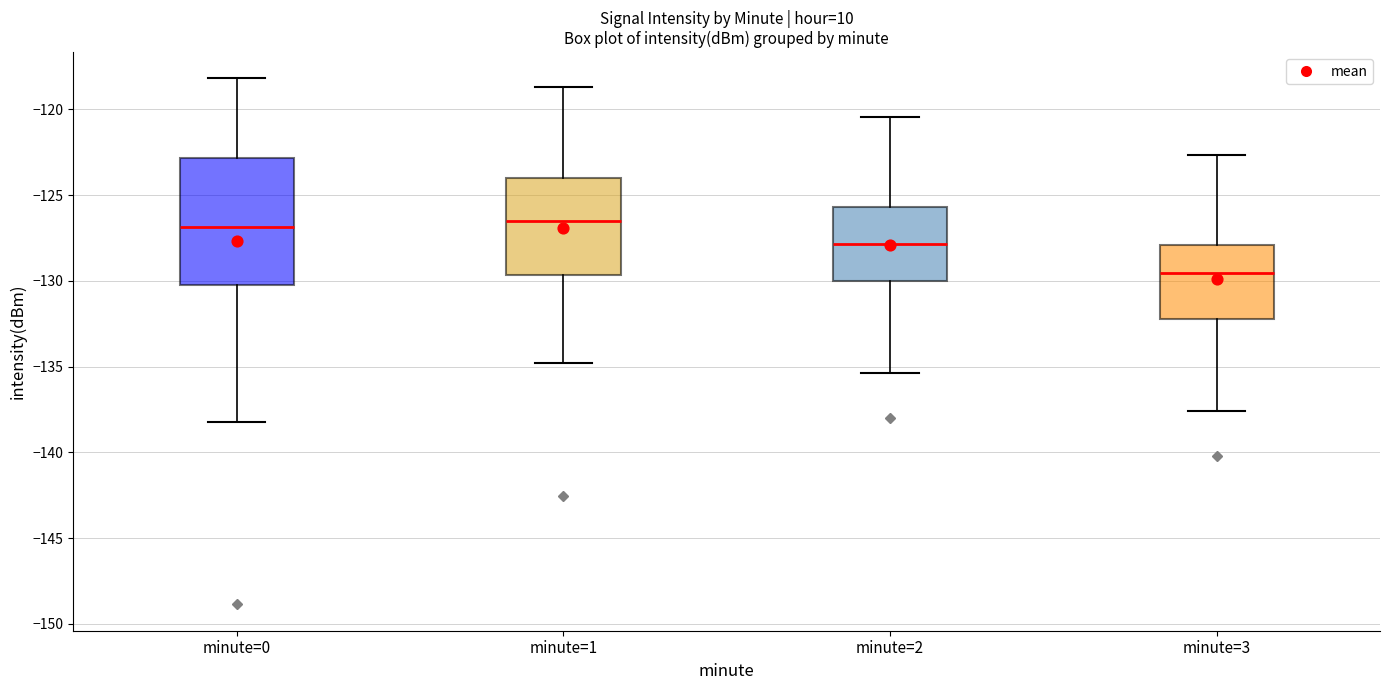

Which box is the tallest, from its lower edge to its upper edge?

minute=0